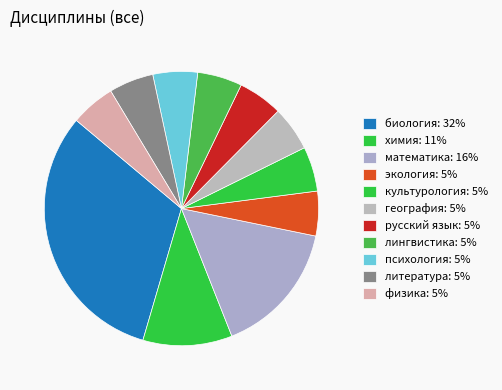

Is the sum of литература and лингвистика greater than half?

No